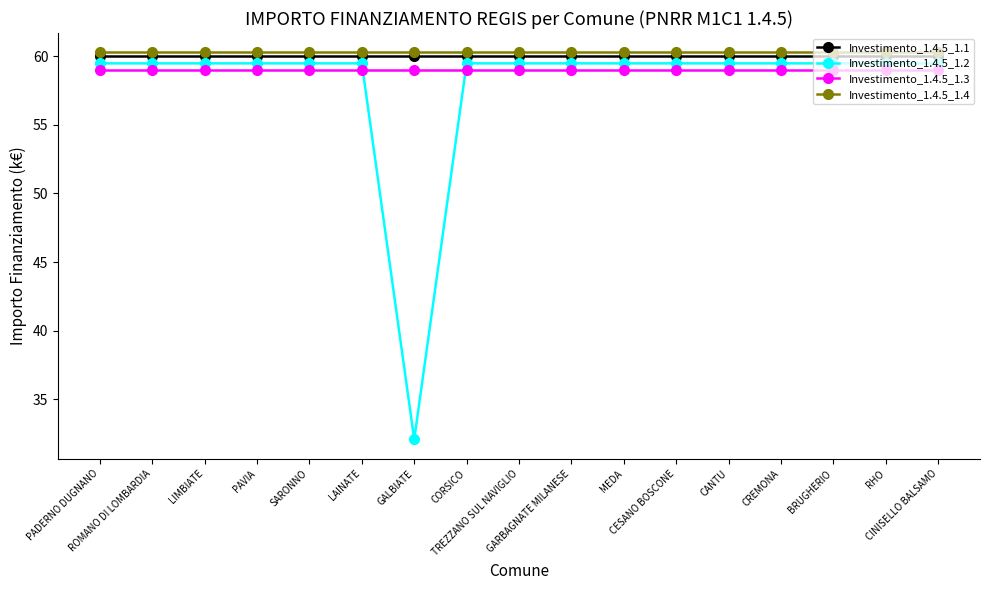

Reading left to right, list all the values displayed in this chart.

Investimento_1.4.5_1.1: 60.0	60.0	60.0	60.0	60.0	60.0	60.0	60.0	60.0	60.0	60.0	60.0	60.0	60.0	60.0	60.0	60.0
Investimento_1.4.5_1.2: 59.5	59.5	59.5	59.5	59.5	59.5	32.1	59.5	59.5	59.5	59.5	59.5	59.5	59.5	59.5	59.5	59.5
Investimento_1.4.5_1.3: 59.0	59.0	59.0	59.0	59.0	59.0	59.0	59.0	59.0	59.0	59.0	59.0	59.0	59.0	59.0	59.0	59.0
Investimento_1.4.5_1.4: 60.3	60.3	60.3	60.3	60.3	60.3	60.3	60.3	60.3	60.3	60.3	60.3	60.3	60.3	60.3	60.3	60.3